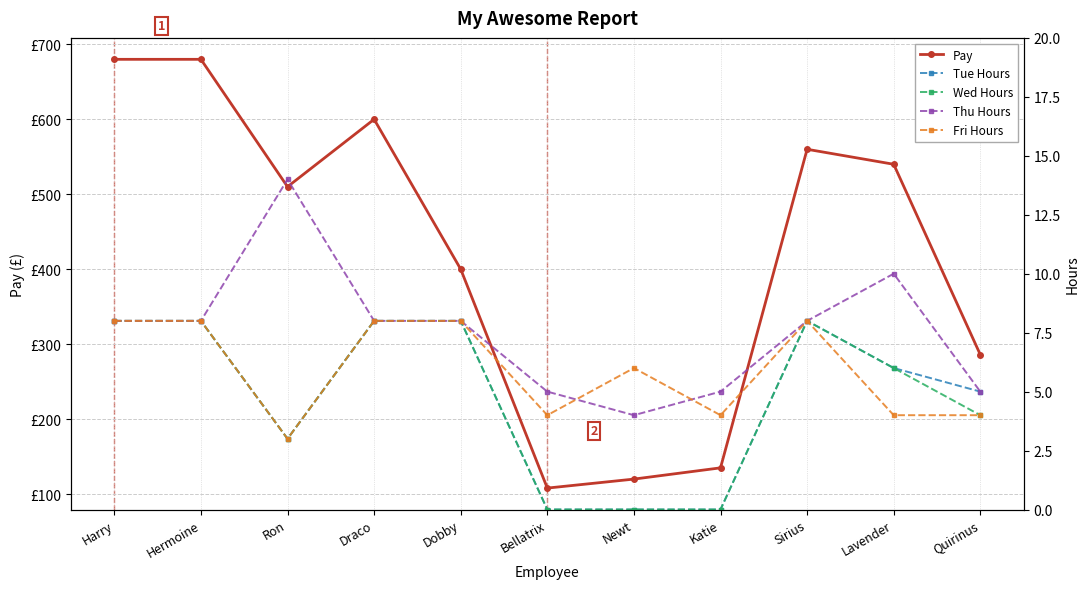

How many lines are shown in the chart?

5